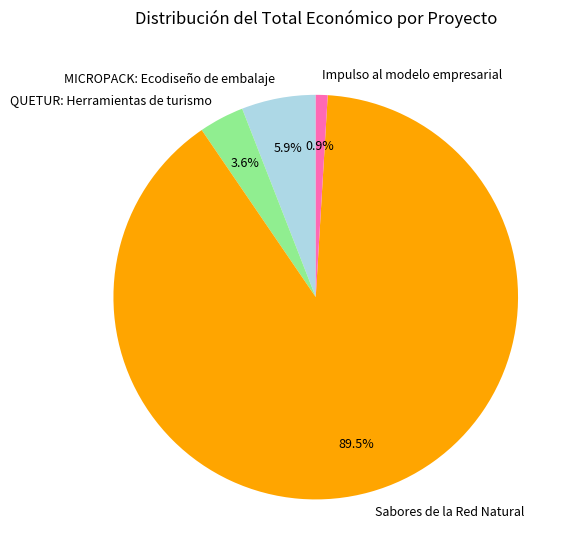

Combined, what portion of the pie is QUETUR: Herramientas de turismo and MICROPACK: Ecodiseño de embalaje?

9.5%